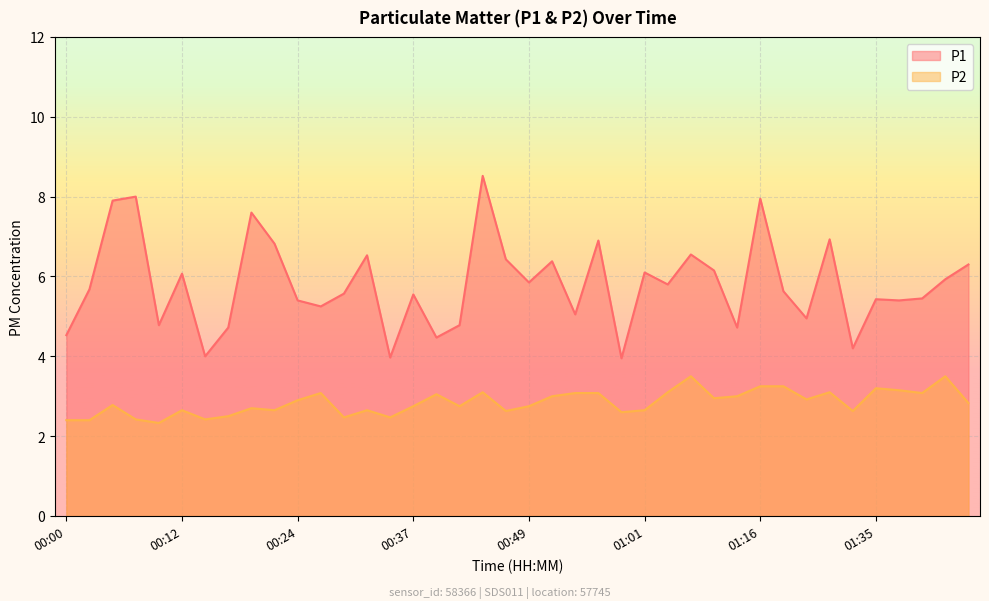

Reading left to right, what are all the values shown in this chart?

P1: 4.5	5.7	7.9	8.0	4.8	6.1	4.0	4.7	7.6	6.8	5.4	5.2	5.6	6.5	4.0	5.5	4.5	4.8	8.5	6.4	5.8	6.4	5.0	6.9	4.0	6.1	5.8	6.5	6.2	4.7	8.0	5.6	5.0	6.9	4.2	5.4	5.4	5.5	5.9	6.3
P2: 2.4	2.4	2.8	2.4	2.3	2.6	2.4	2.5	2.7	2.6	2.9	3.1	2.5	2.6	2.5	2.8	3.0	2.8	3.1	2.6	2.8	3.0	3.1	3.1	2.6	2.6	3.1	3.5	3.0	3.0	3.2	3.2	2.9	3.1	2.6	3.2	3.1	3.1	3.5	2.8